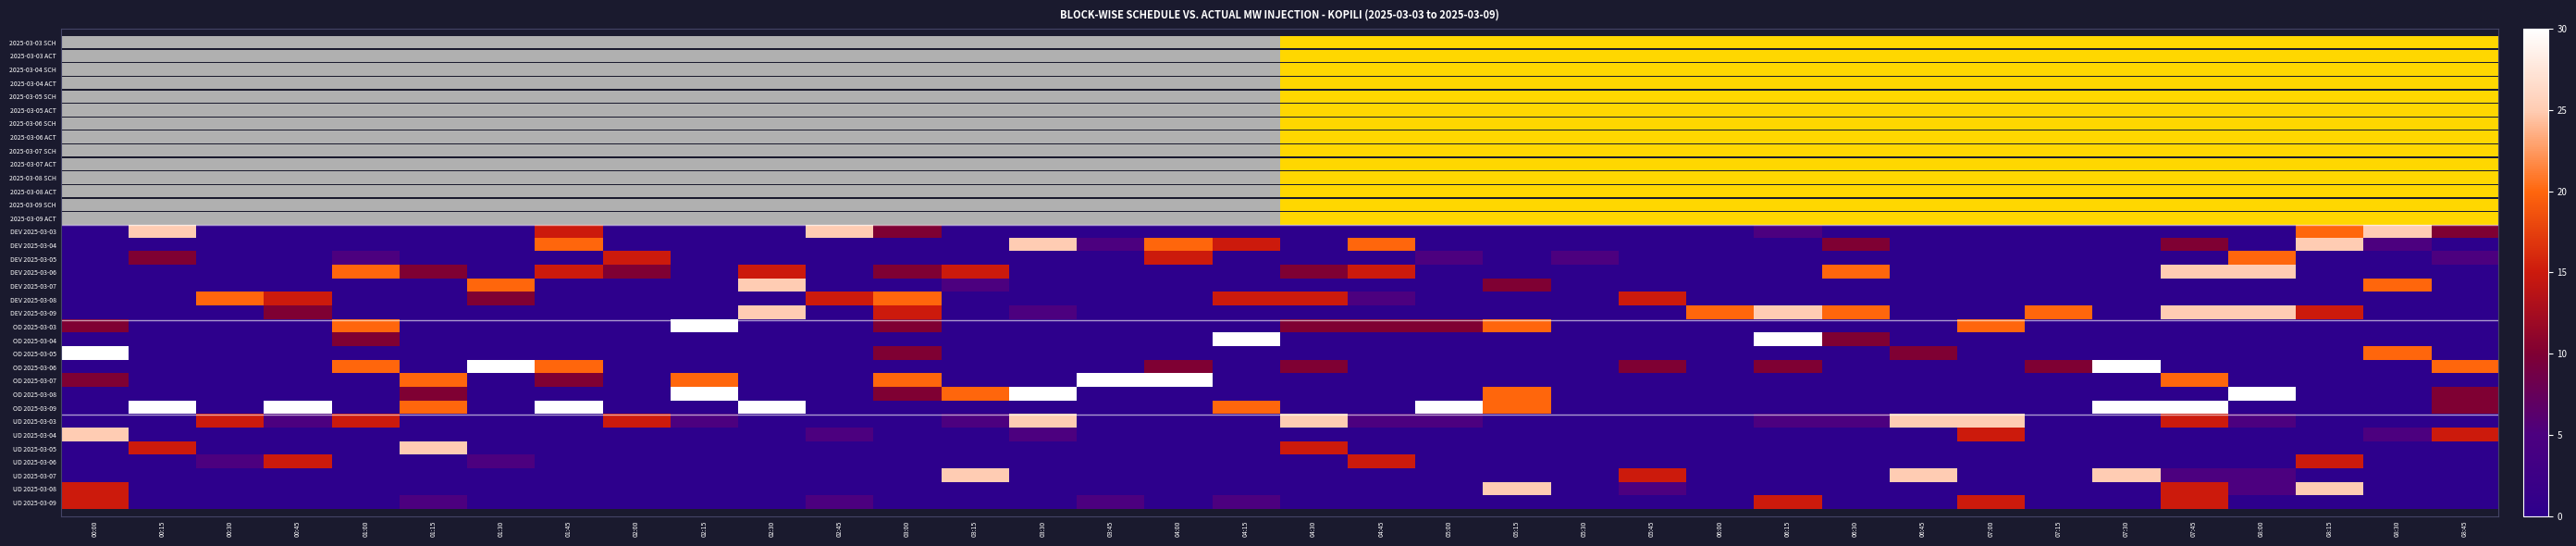

The UD 2025-03-06 series shows 0 at 06:45. True or false?

True